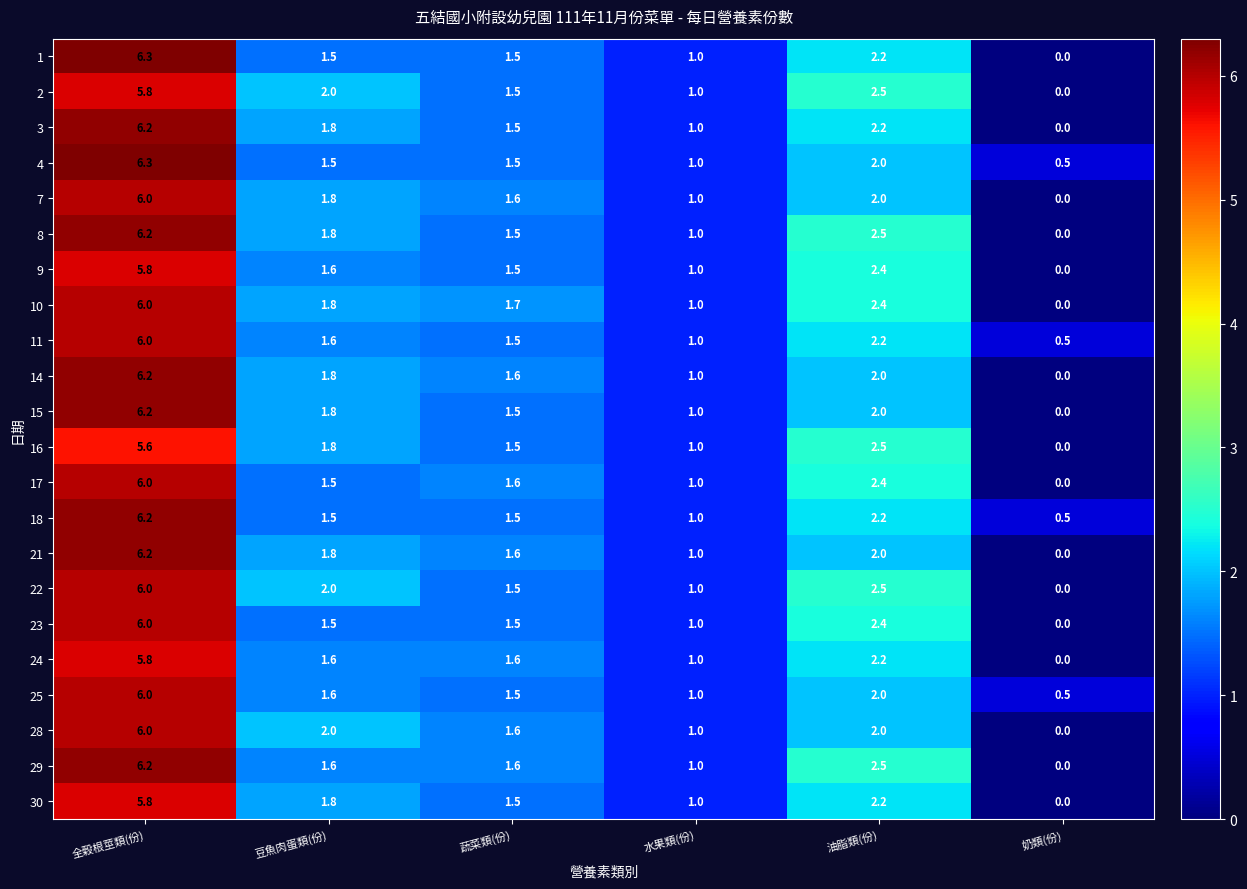

What is the difference between the highest and lowest values at 奶類(份)?

0.5